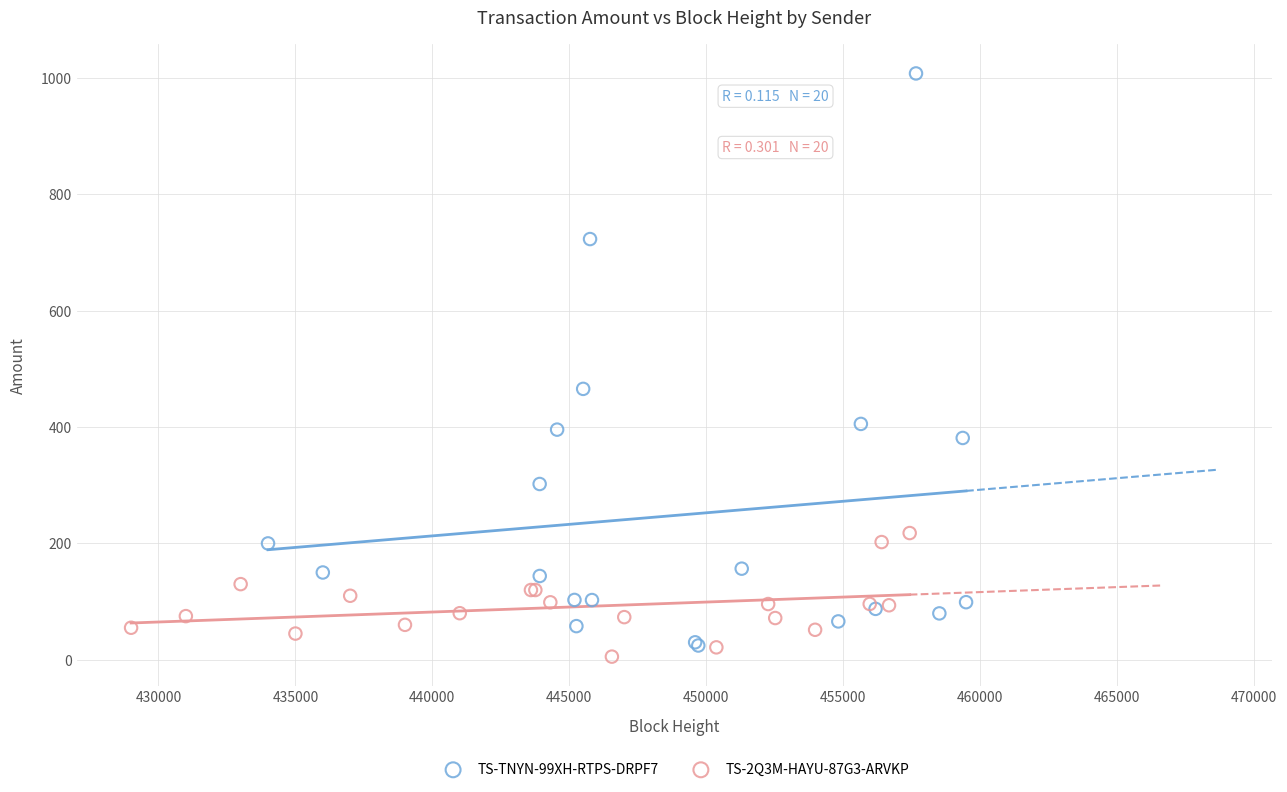

Which series has the widest spread of Y values?

TS-TNYN-99XH-RTPS-DRPF7